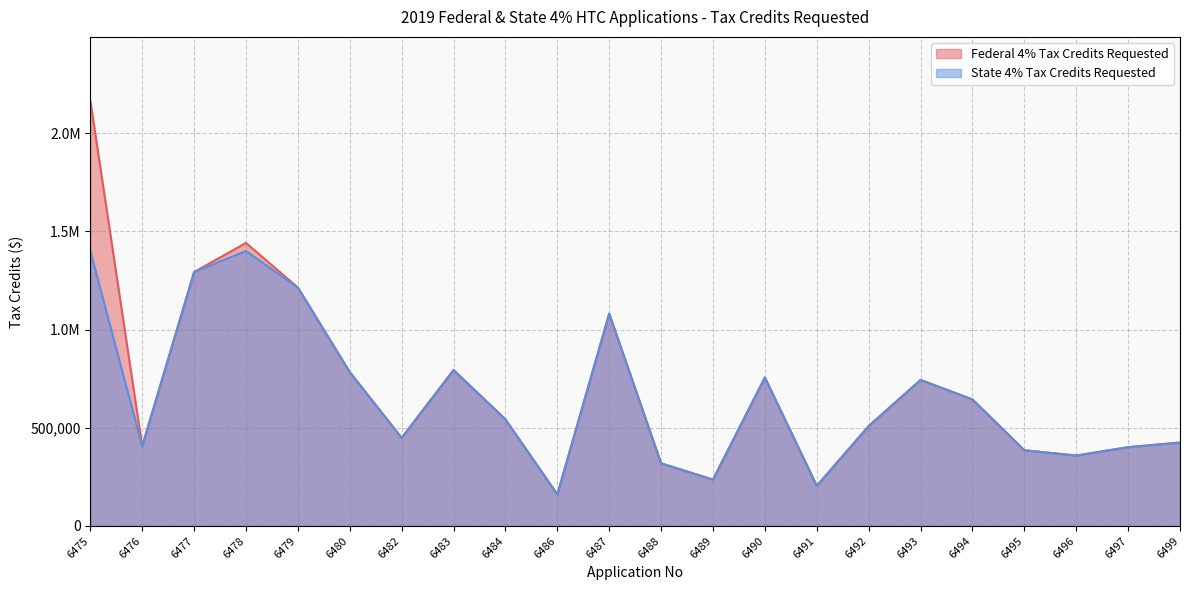

Rank the series by their average value, from lowest to highest.

State 4% Tax Credits Requested, Federal 4% Tax Credits Requested